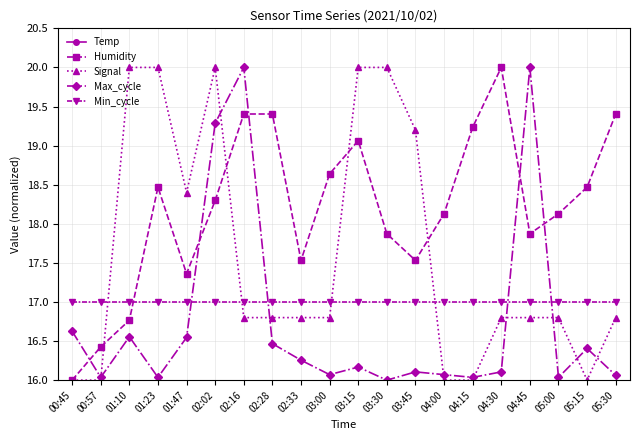

In Signal, how many points are lower than both neighbors (excluding endpoints)?

2